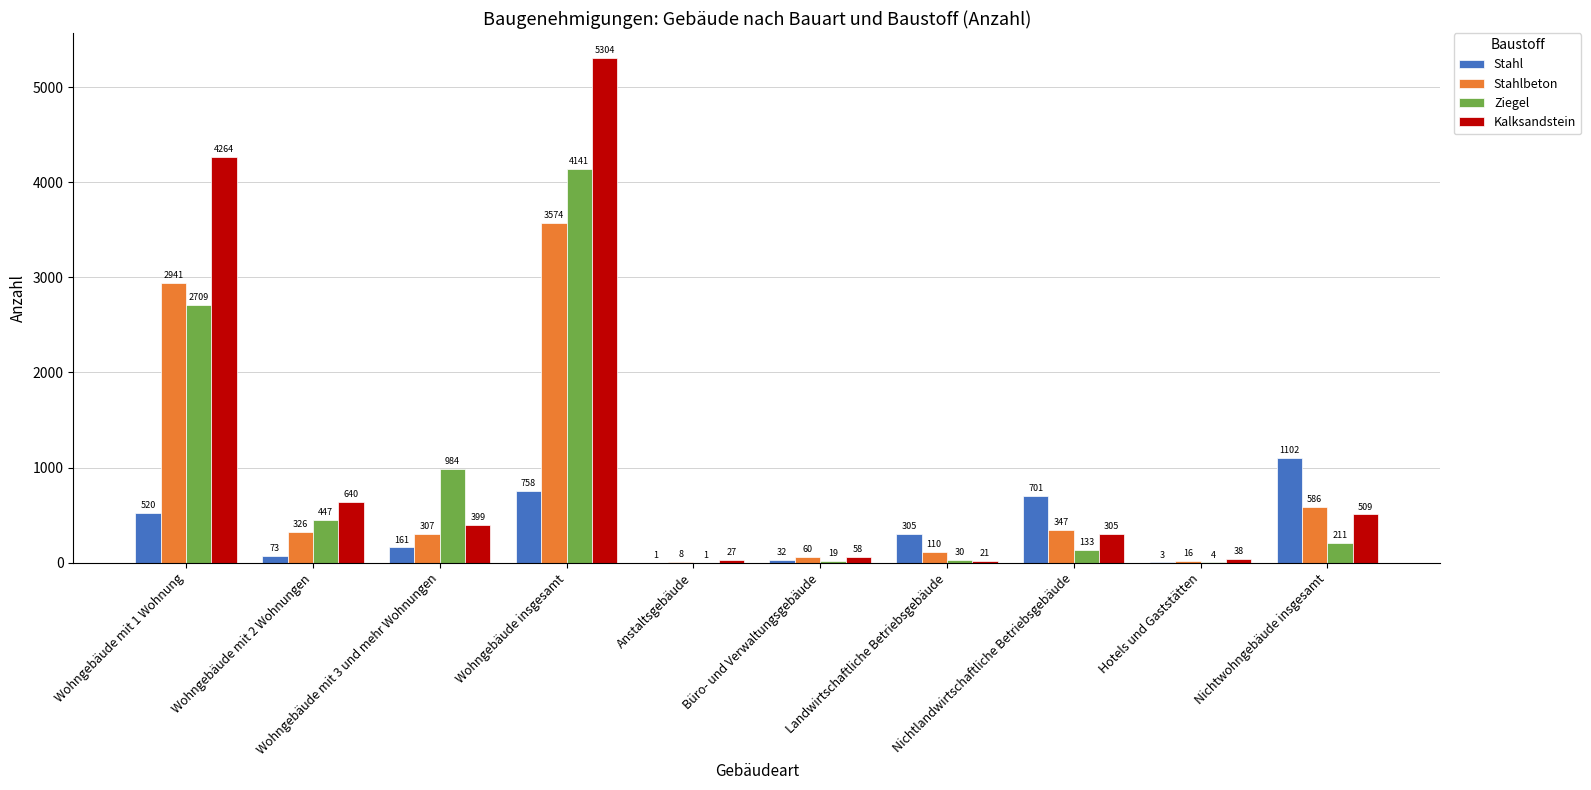

What is the highest value of the Stahl series?

1102